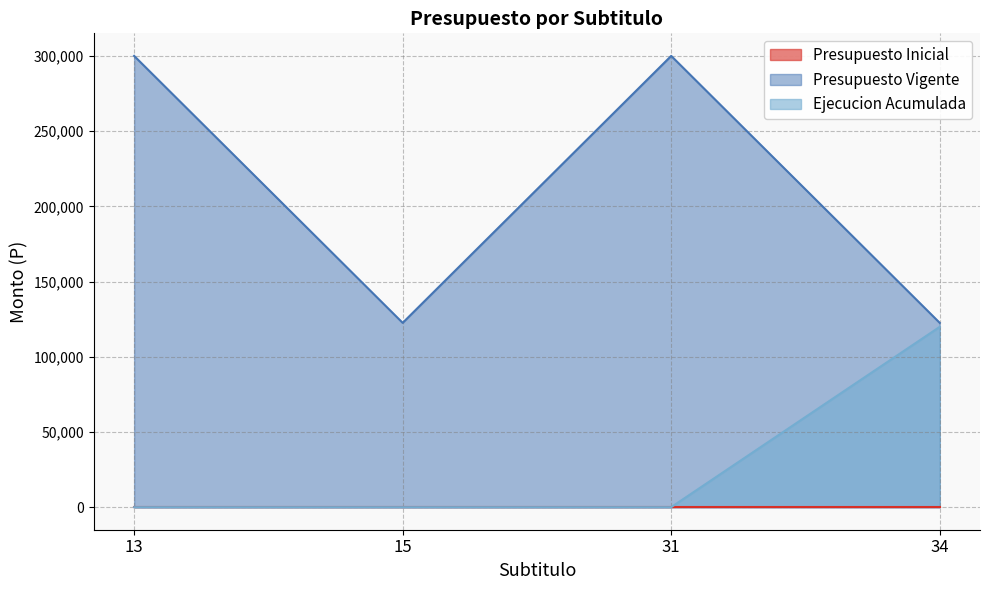

What is the difference between the maximum and minimum values in the Ejecucion Acumulada series?

119864